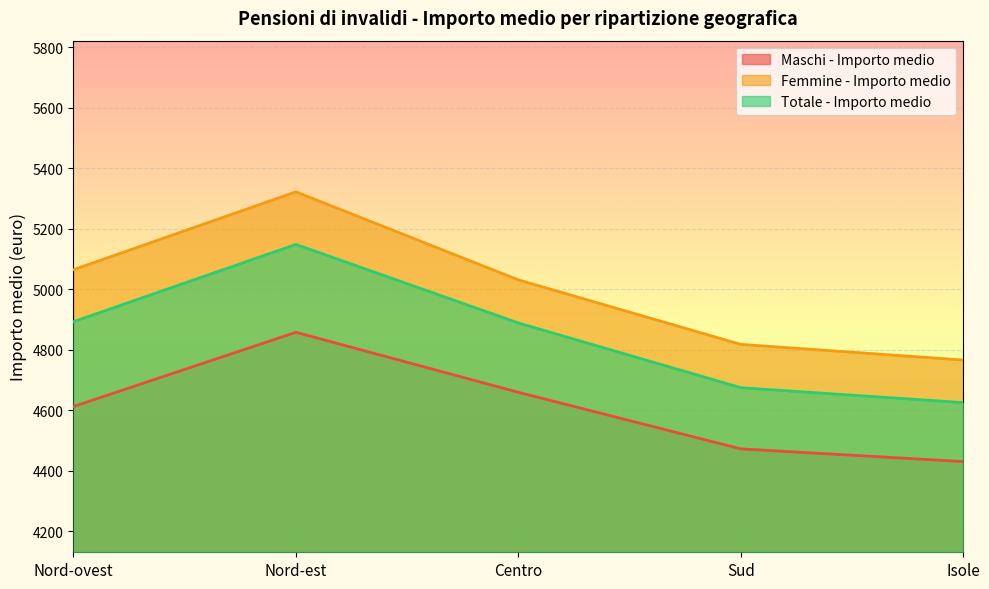

The Femmine - Importo medio series shows 4766.1 at Isole. True or false?

True